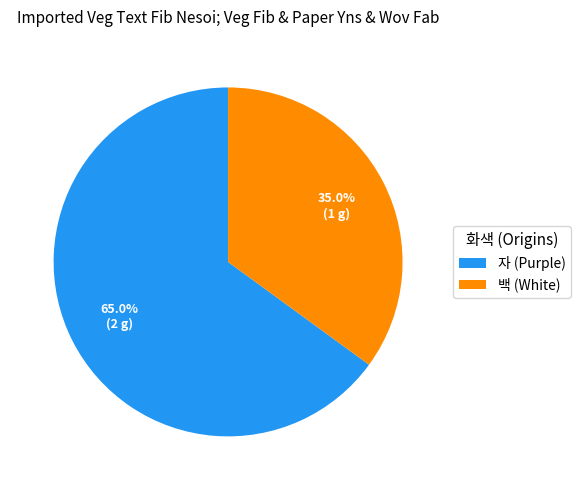

What portion of the pie excludes 백 (White)?

65.0%